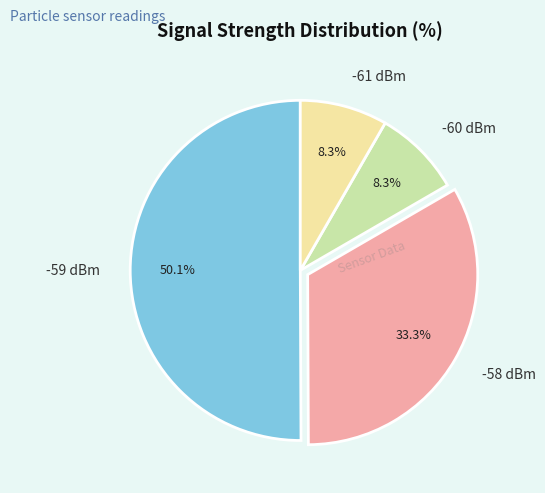

Which has a higher value, -59 dBm or -58 dBm?

-59 dBm